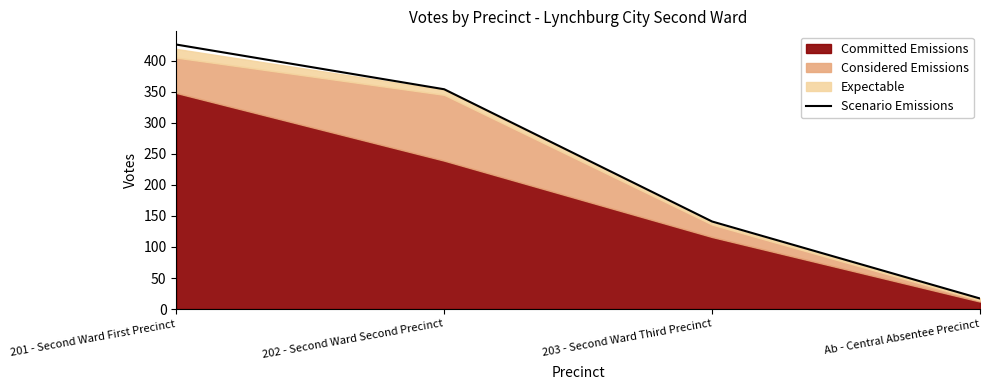

What position from the right is 203 - Second Ward Third Precinct?

2